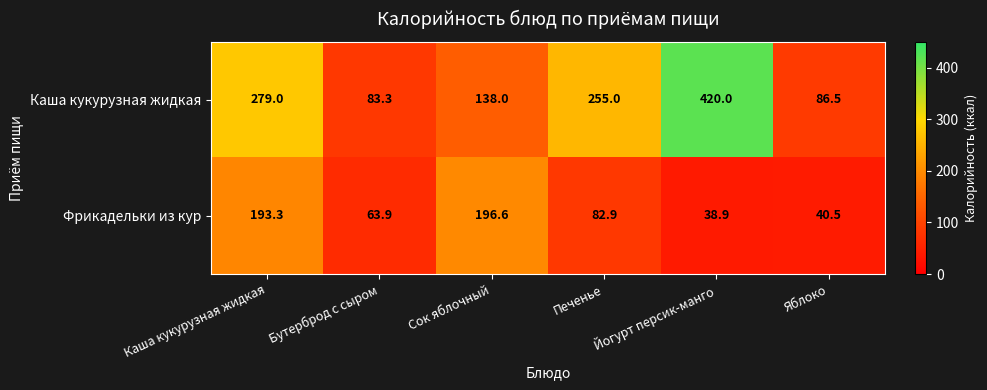

What is the average value of the Фрикадельки из кур series?

102.7